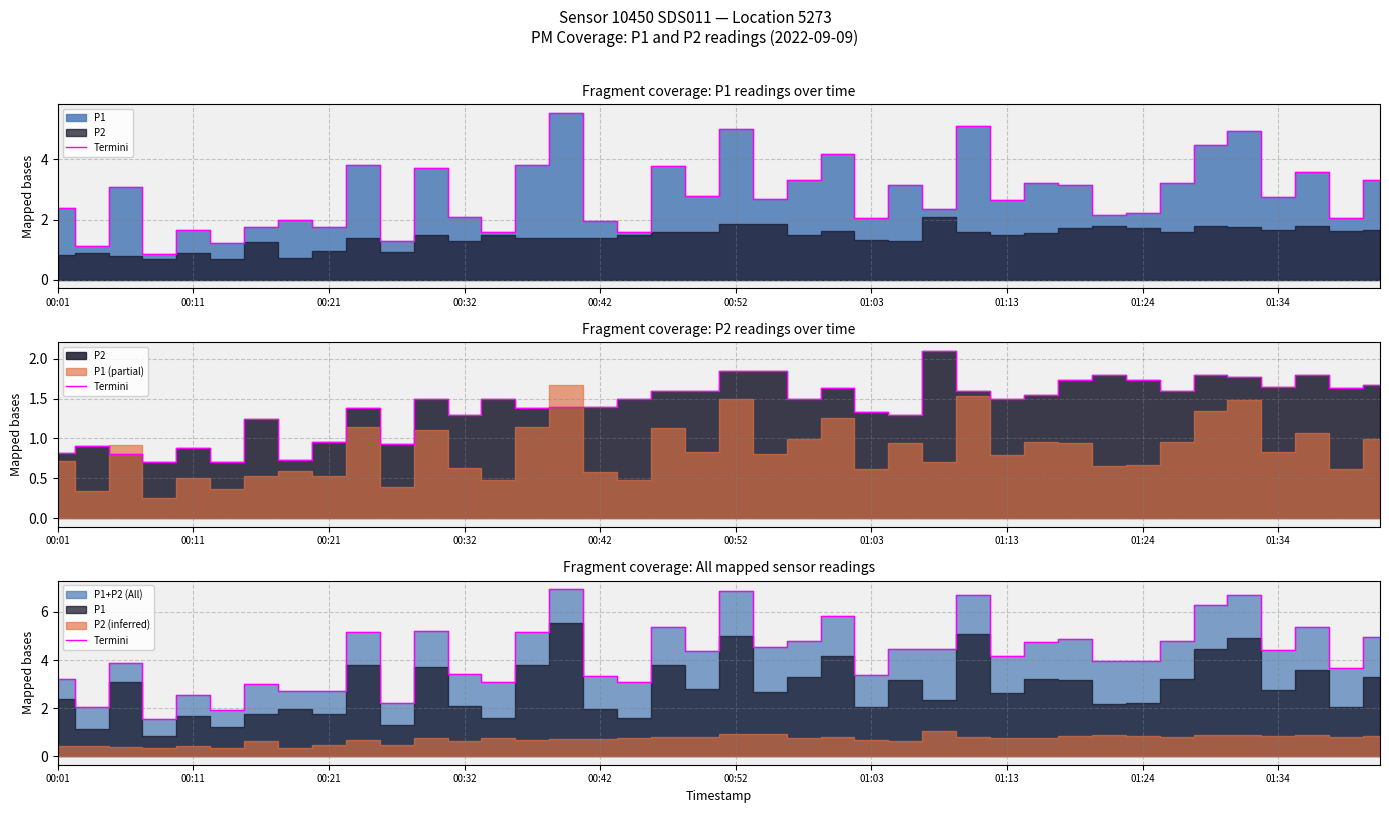

What is the label of the 39th point from the right?

00:11